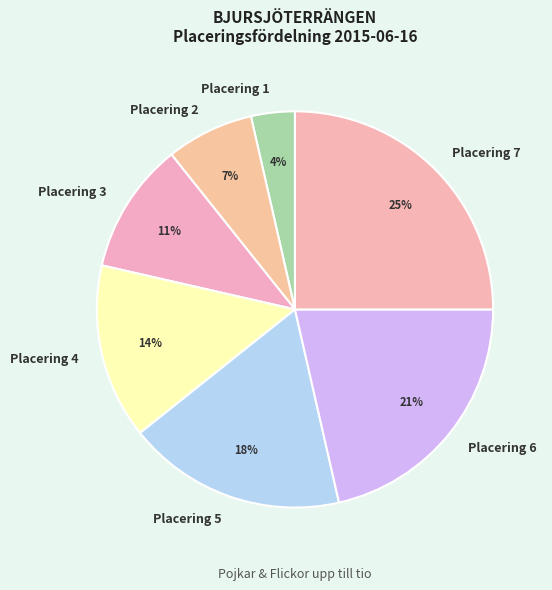

Which slice is the largest?

Placering 7